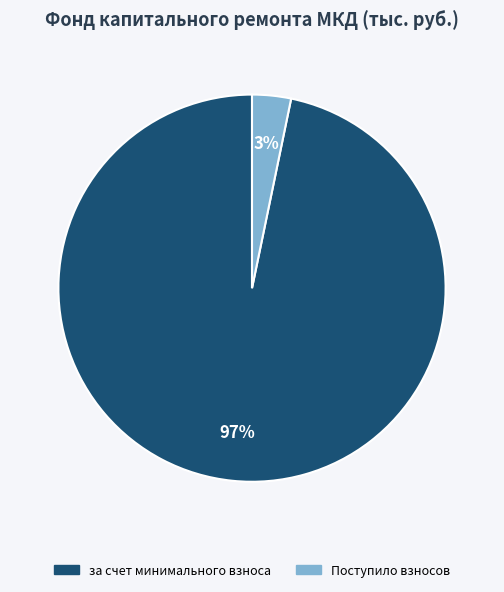

Does any single category account for the majority?

Yes